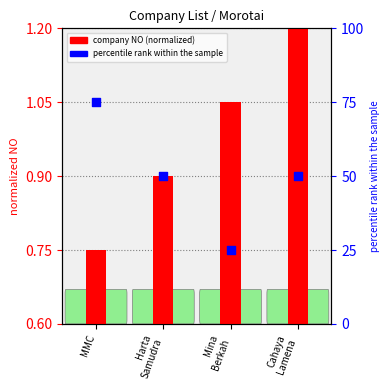

At how many categories does at least one series exceed 44?

3